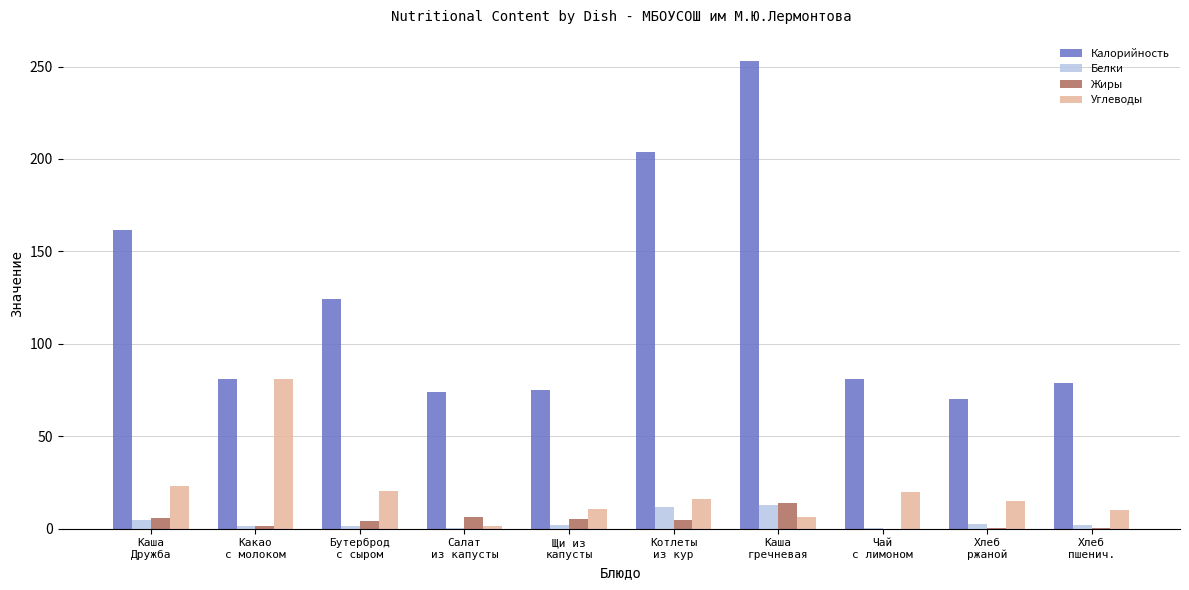

Which series has the largest total across all categories?

Калорийность